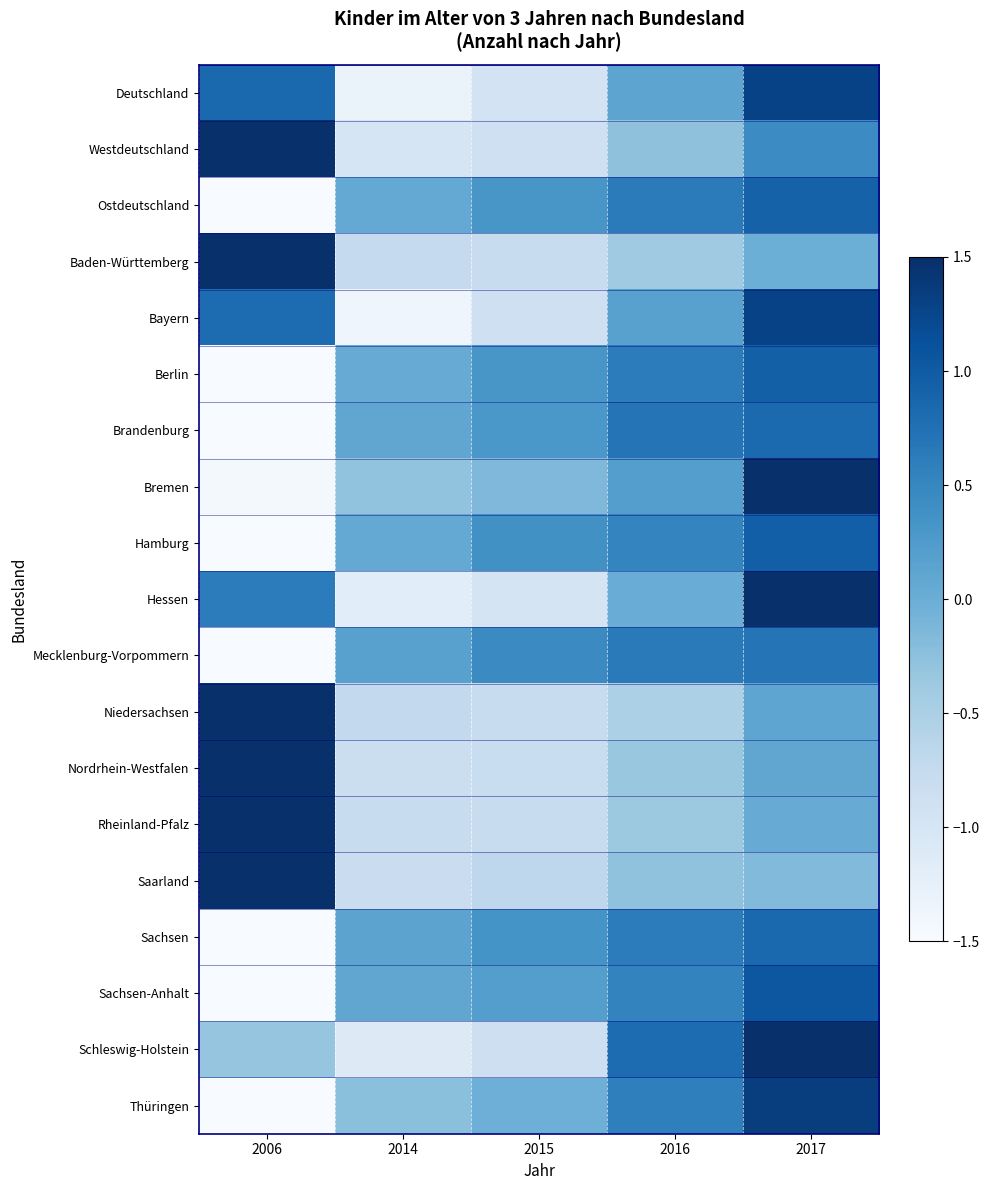

Which category has the highest value across all series?

2006